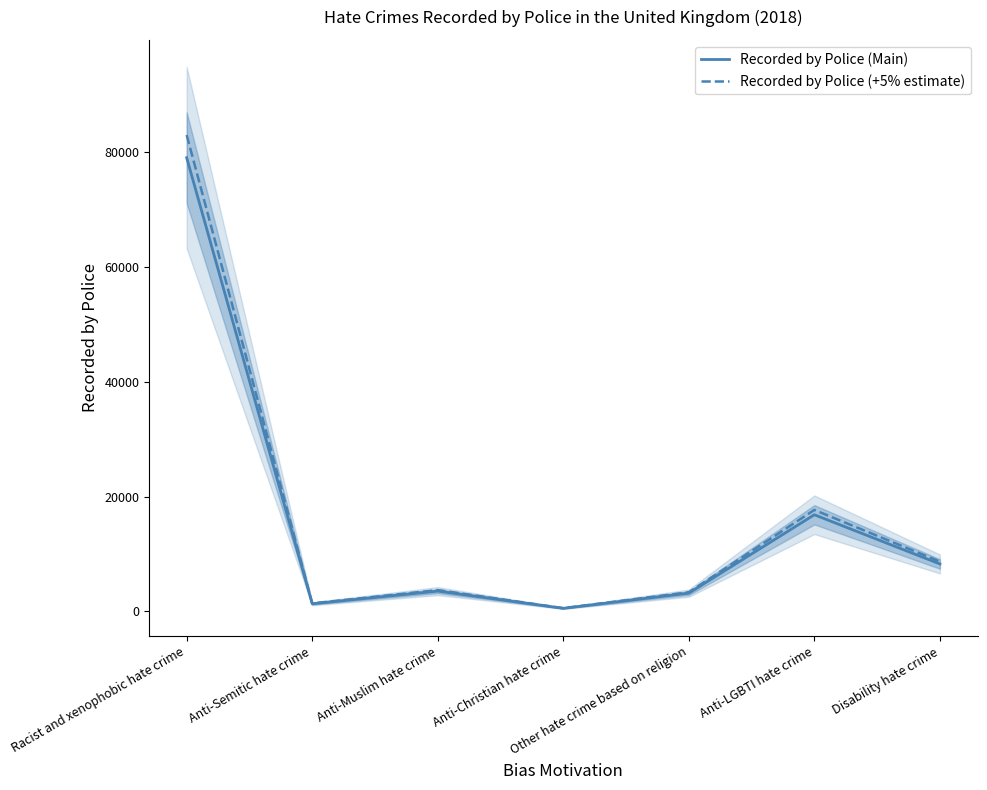

List the series in order of their peak value, lowest first.

Recorded by Police (Main), Recorded by Police (+5% estimate)